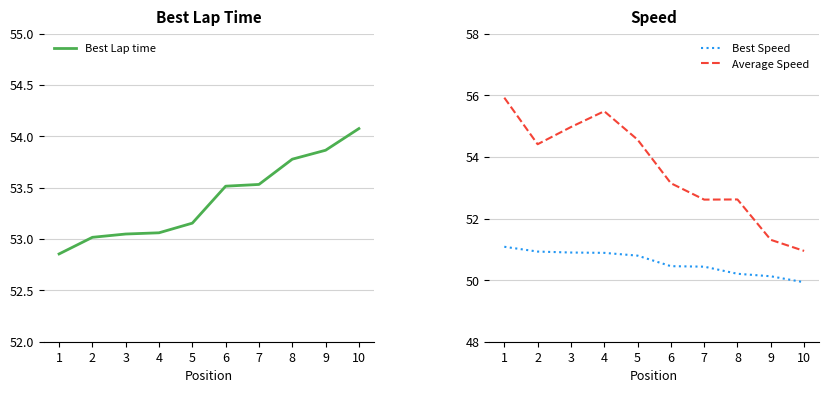

At how many categories does at least one series exceed 53?

10